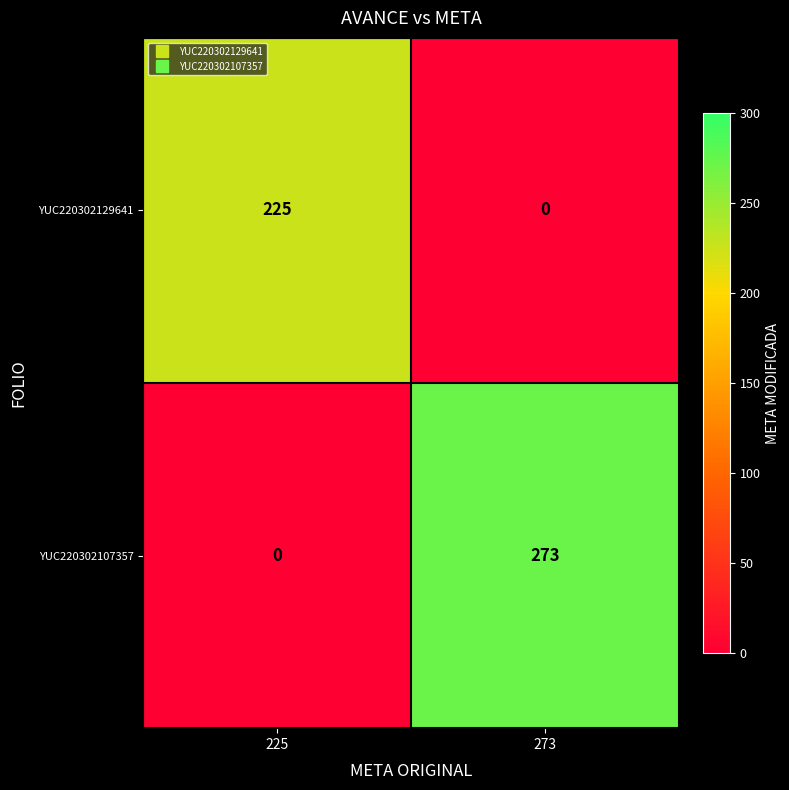

Which series changed the most between 225 and 273?

YUC220302107357